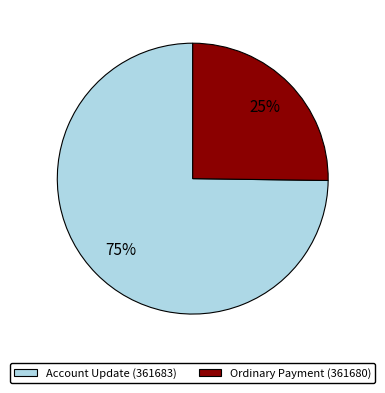

Count the number of slices in the pie.

2